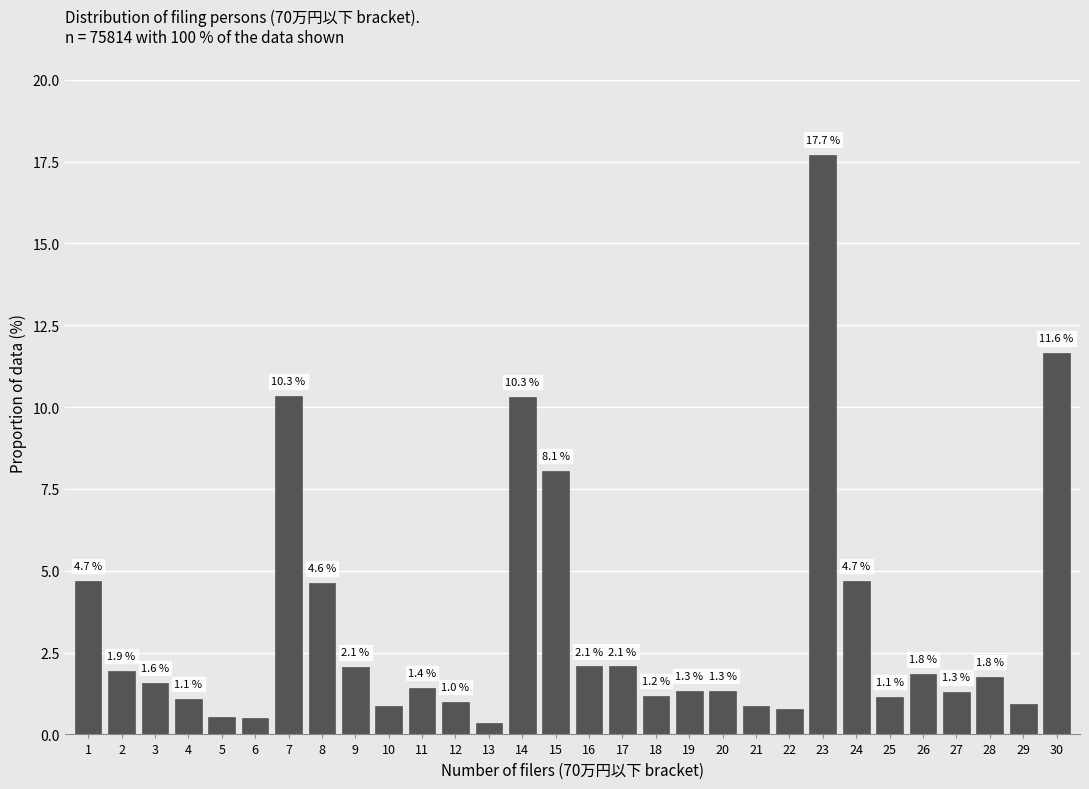

Read the value at 3.

1.6